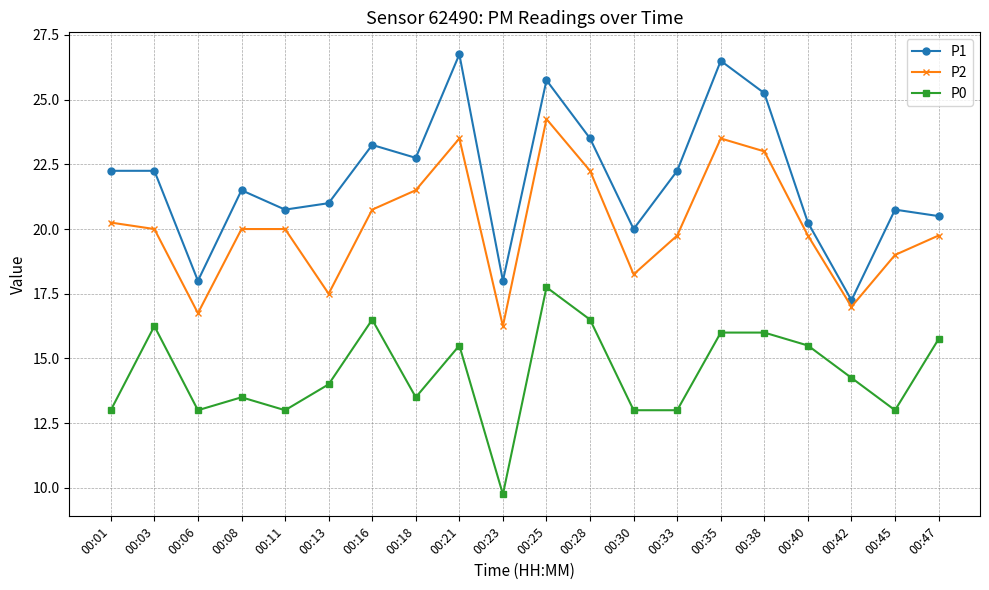

How many values in the P1 series exceed 22?

10